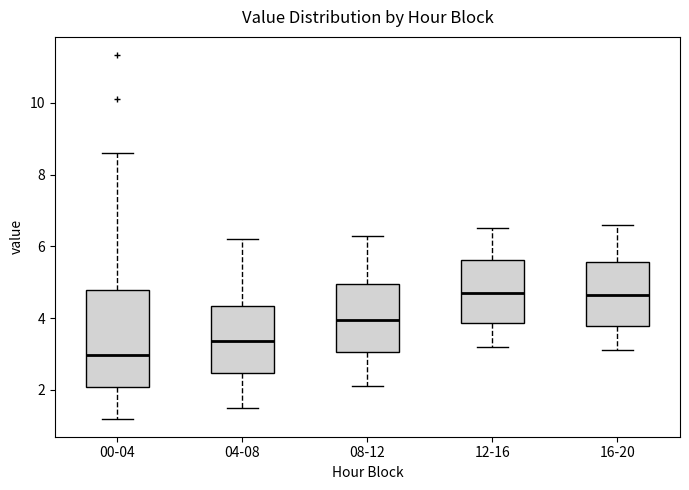

Where is the upper edge of the box for 00-04 on the y-axis? The values are not printed on the chart, so give them approximately, as read against the axis.

4.8